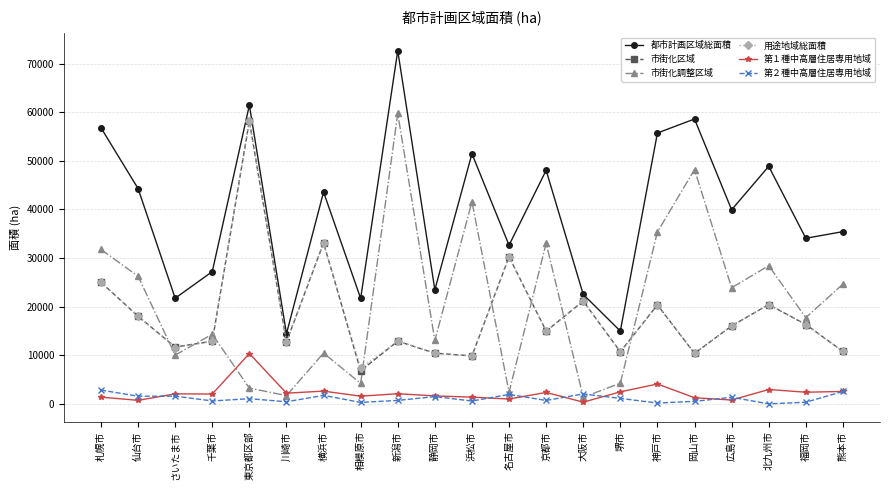

How many values in the 都市計画区域総面積 series are below 39929?

10